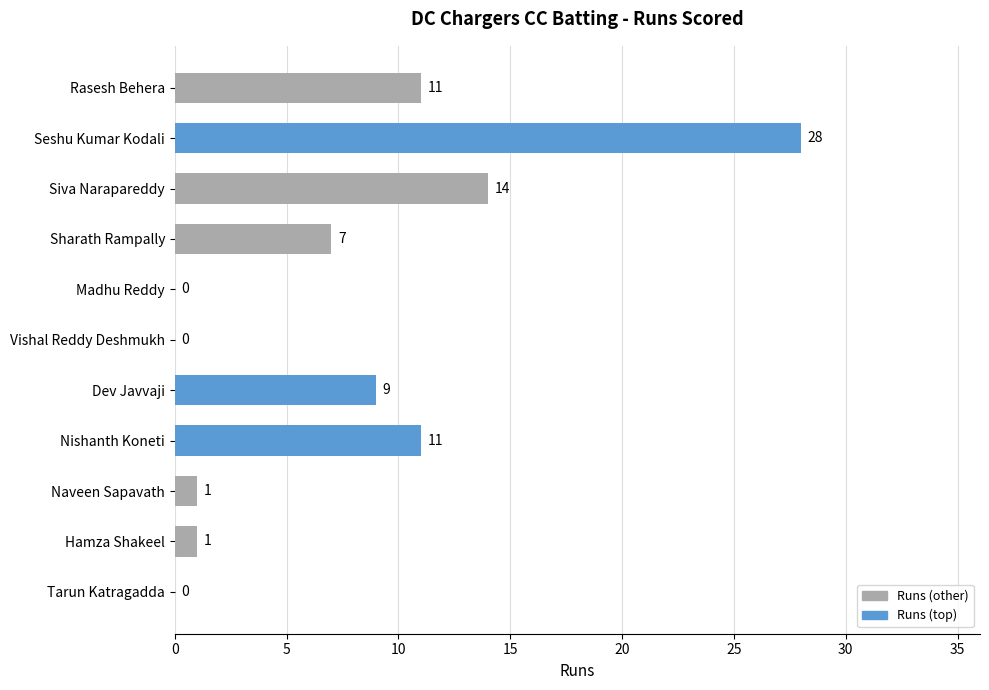

Where is the data nearest to the value 14?

Siva Narapareddy